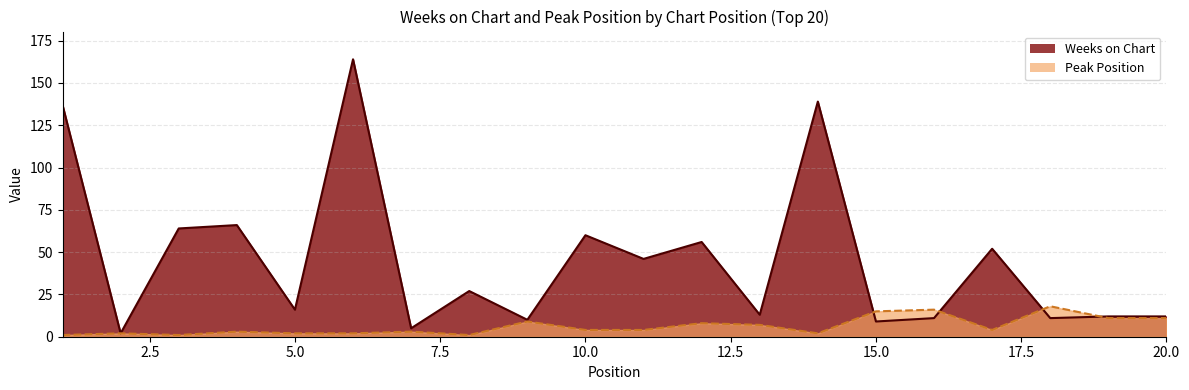

Rank the categories by Peak Position value from lowest to highest.

1, 3, 8, 2, 5, 6, 14, 4, 7, 10, 11, 17, 13, 12, 9, 19, 20, 15, 16, 18